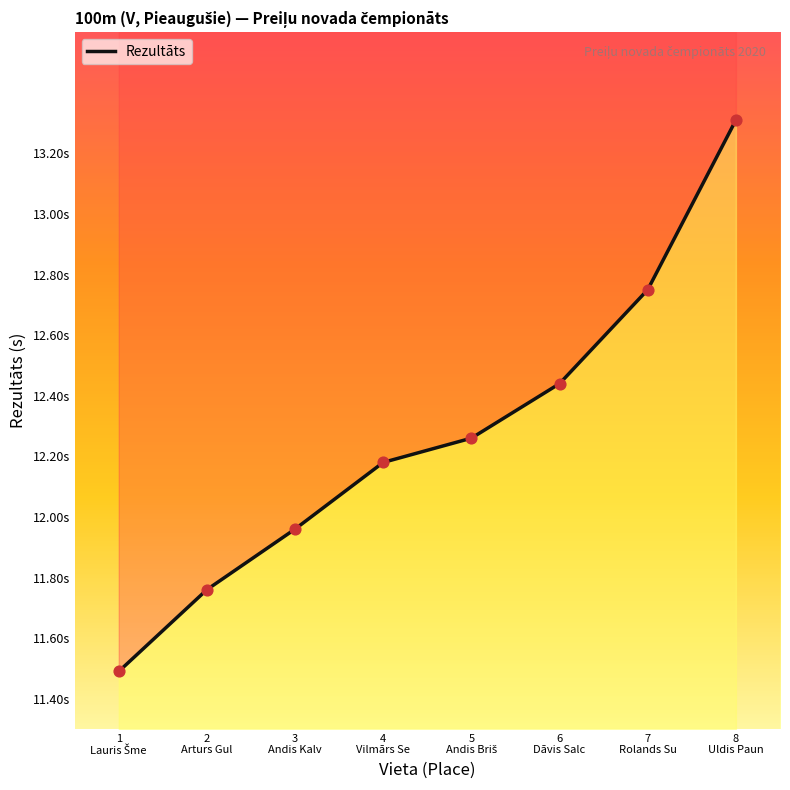

Which has a higher value, 7
Rolands Su or 3
Andis Kalv?

7
Rolands Su